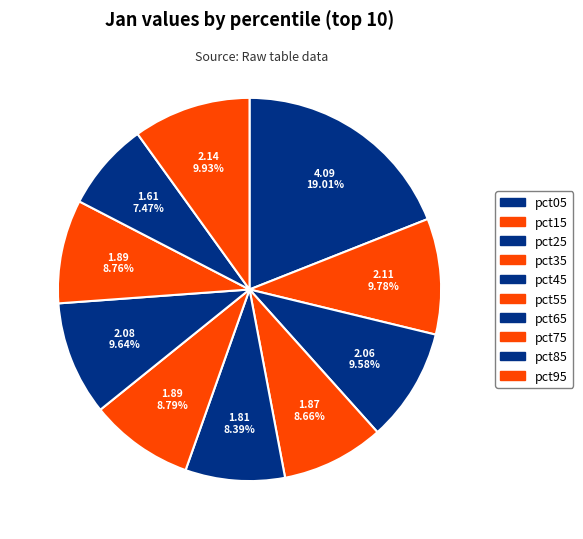

Count the number of slices in the pie.

10